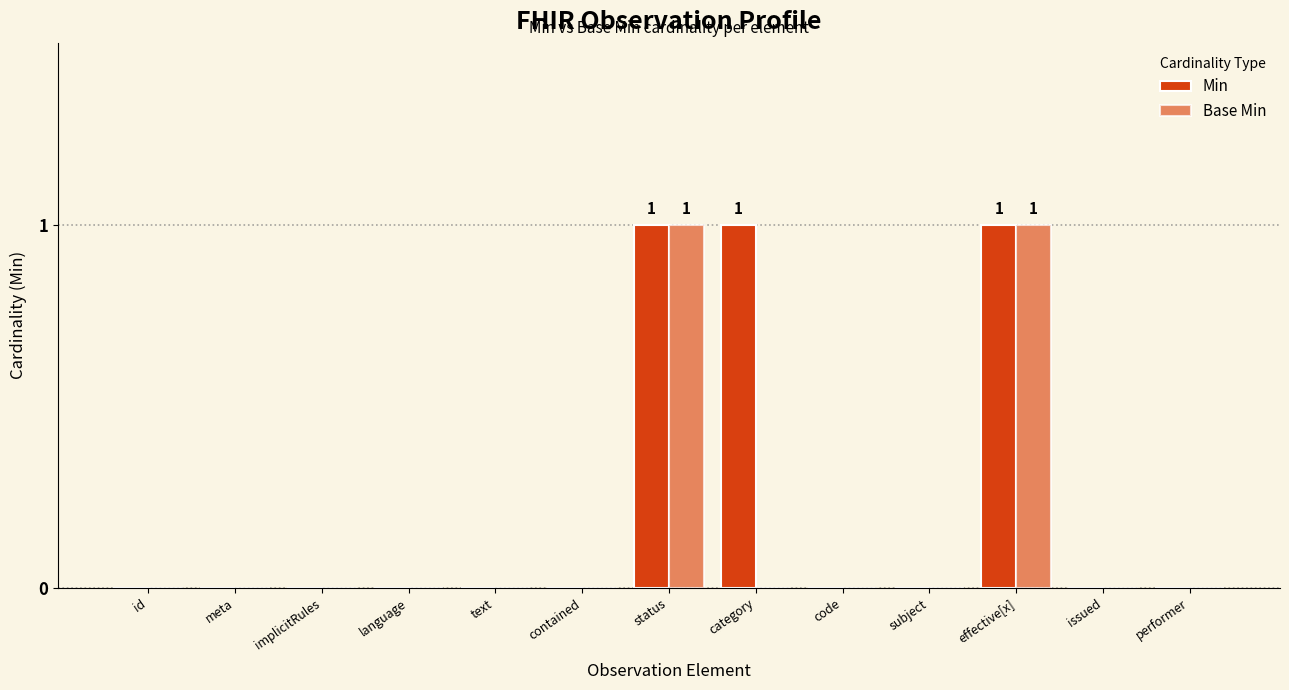

What are all the series names shown in the legend?

Min, Base Min